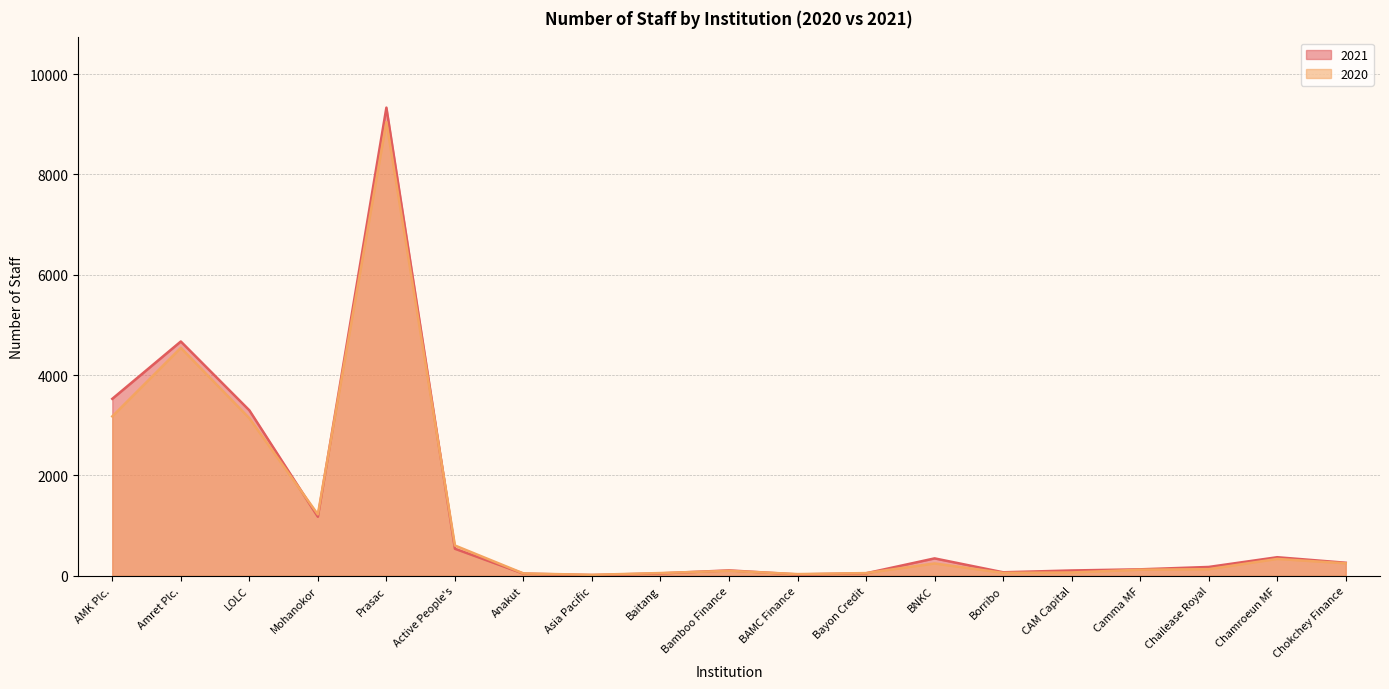

What is the label of the 1st point from the left?

AMK Plc.